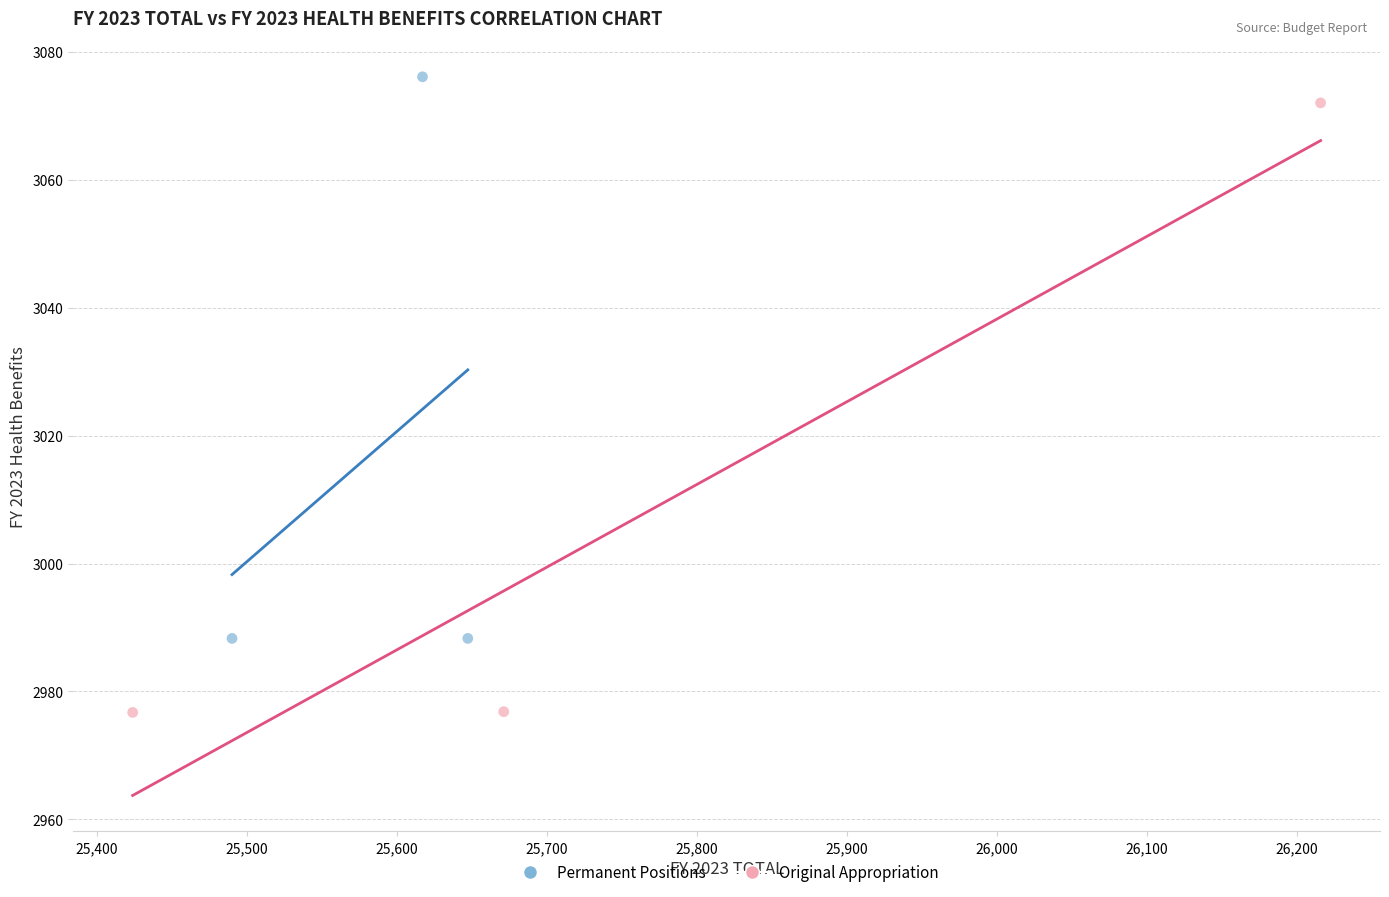

Which series has the largest Y range (max minus min)?

Original Appropriation